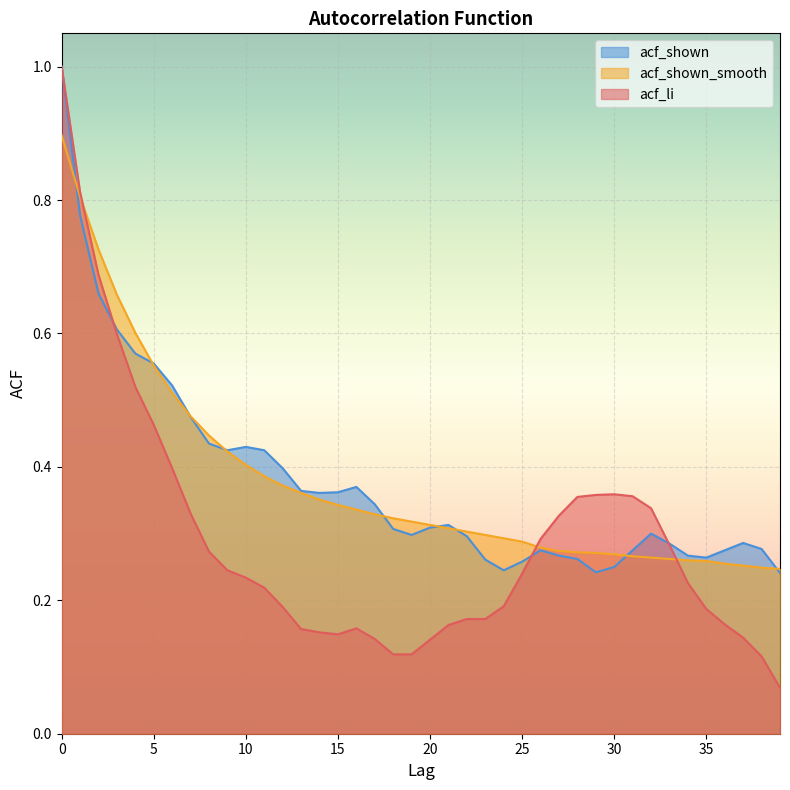

How many lines are shown in the chart?

3